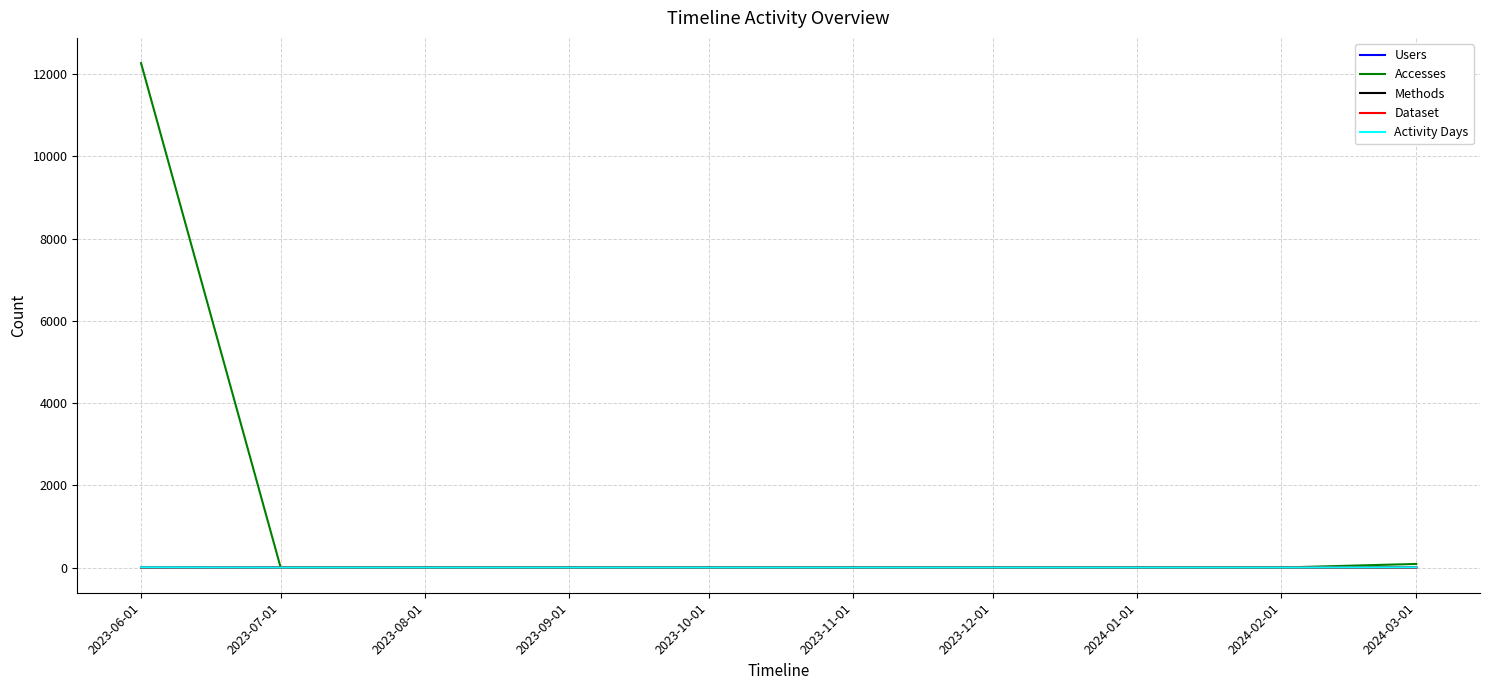

Is this an area chart (filled region under the line)?

No